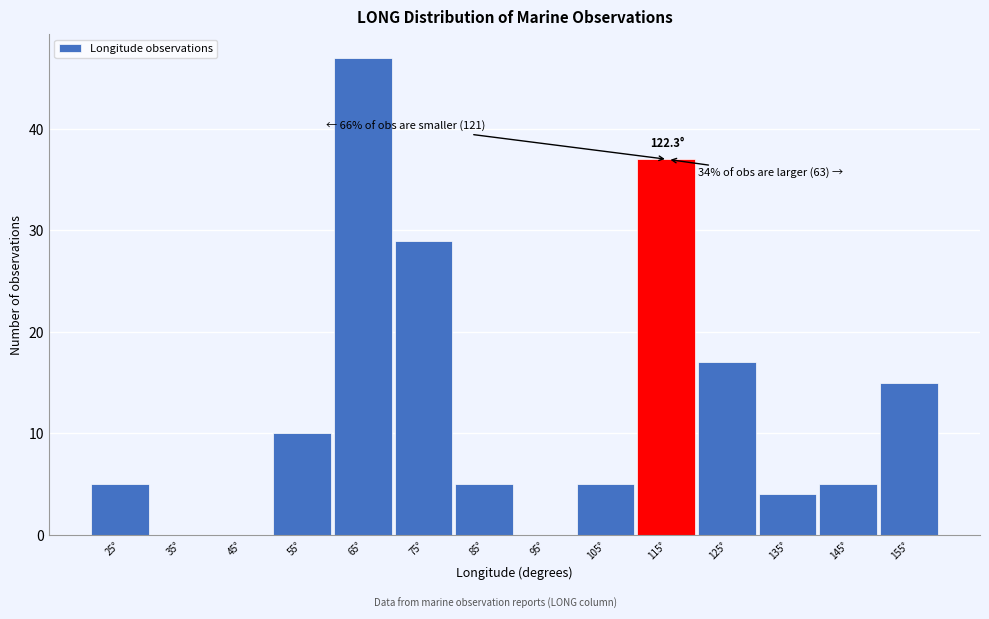

Reading left to right, transcribe all the data shown in this chart.

25°=5	35°=0	45°=0	55°=10	65°=47	75°=29	85°=5	95°=0	105°=5	115°=37	125°=17	135°=4	145°=5	155°=15